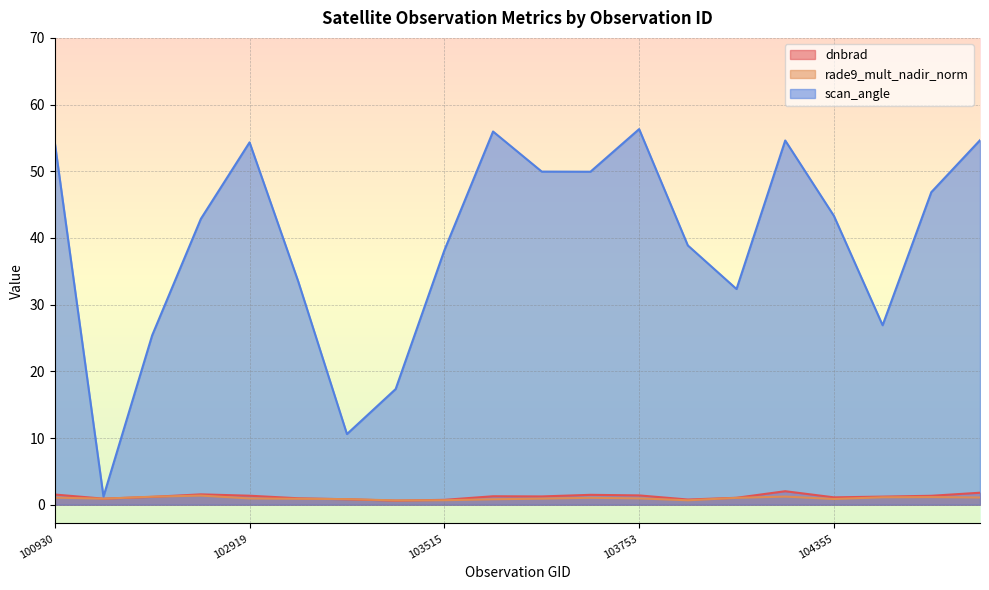

What are all the series names shown in the legend?

dnbrad, rade9_mult_nadir_norm, scan_angle